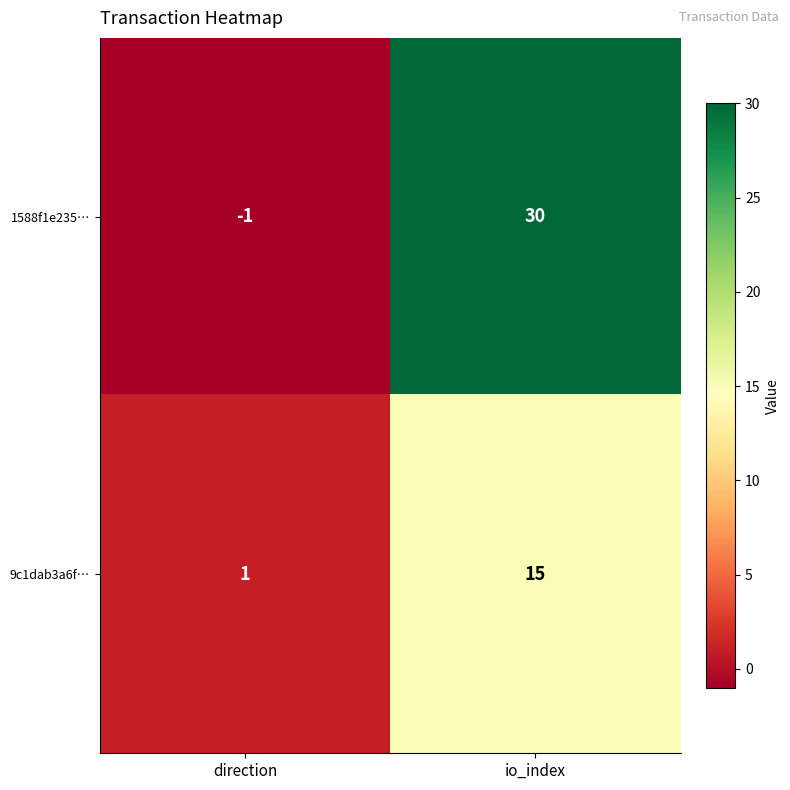

The 1588f1e235… series shows -1 at direction. True or false?

True